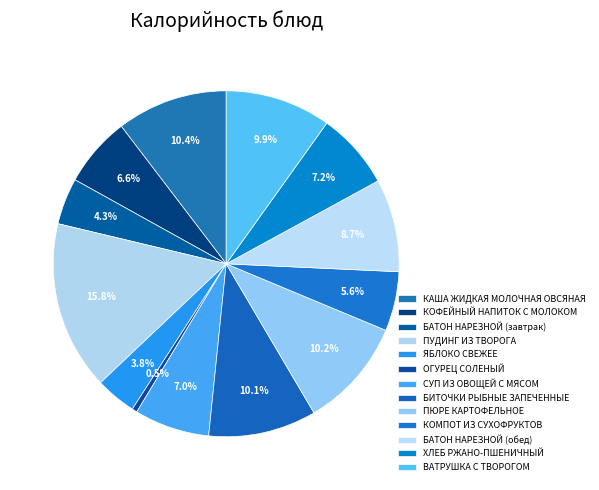

Approximately how many times larger is the value at ПУДИНГ ИЗ ТВОРОГА compared to БИТОЧКИ РЫБНЫЕ ЗАПЕЧЕННЫЕ?

1.6